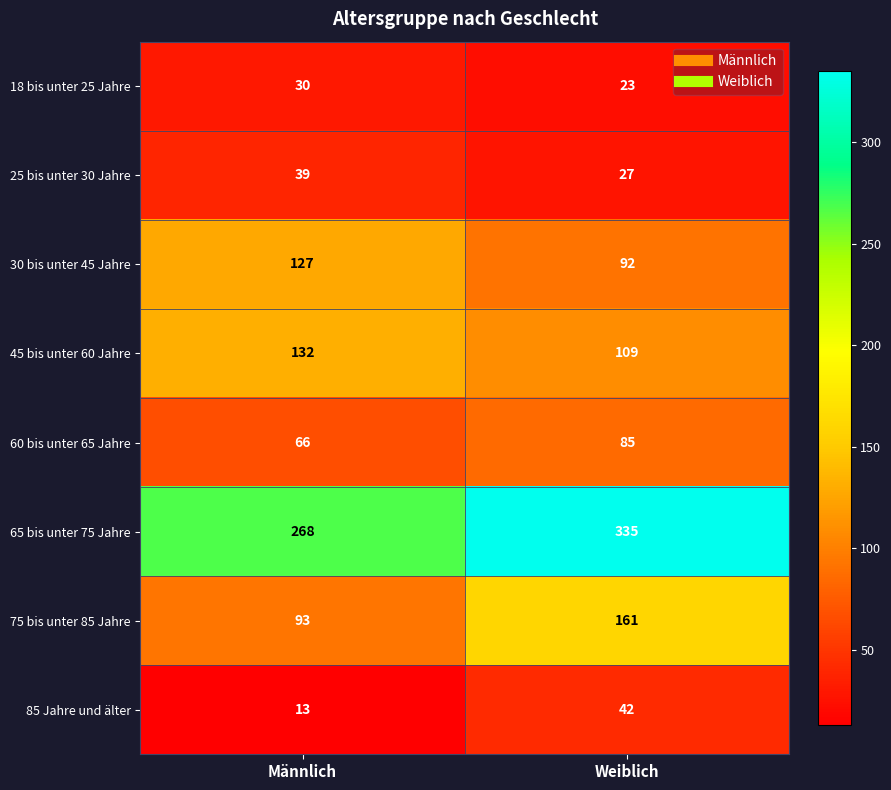

The value of 60 bis unter 65 Jahre at Weiblich is 85. True or false?

True